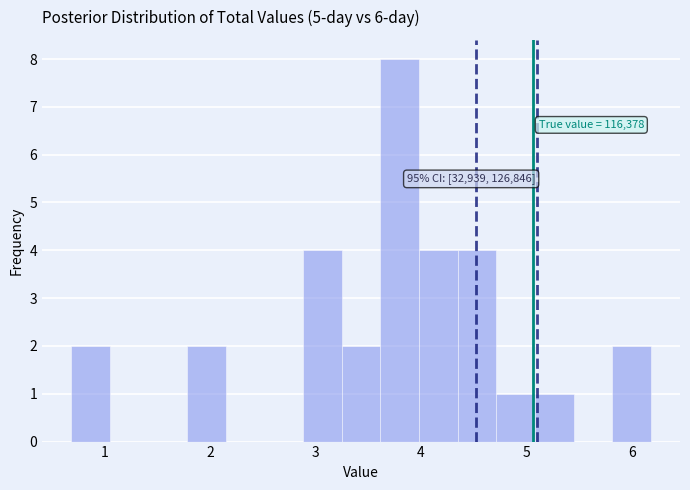

Read against the x-axis, roughly where is the centre of the tallest bar?

3.8